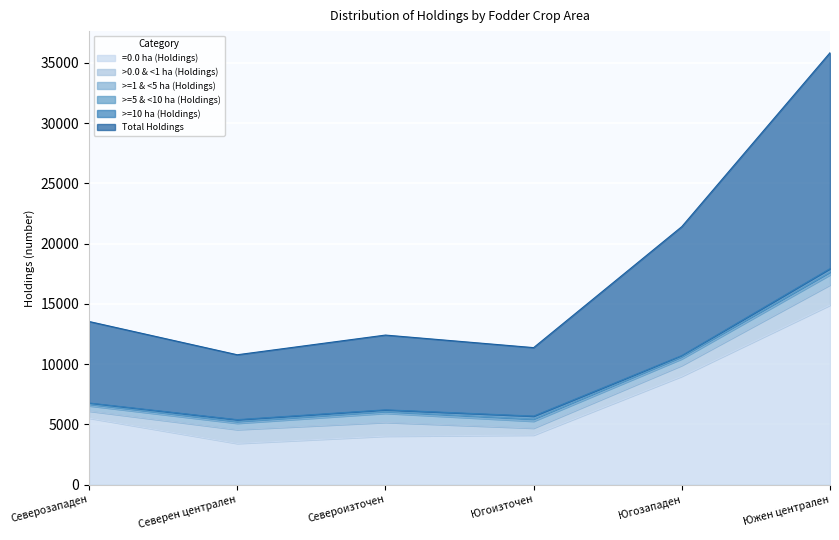

What is the lowest value of the >0.0 & <1 ha (Holdings) series?

578